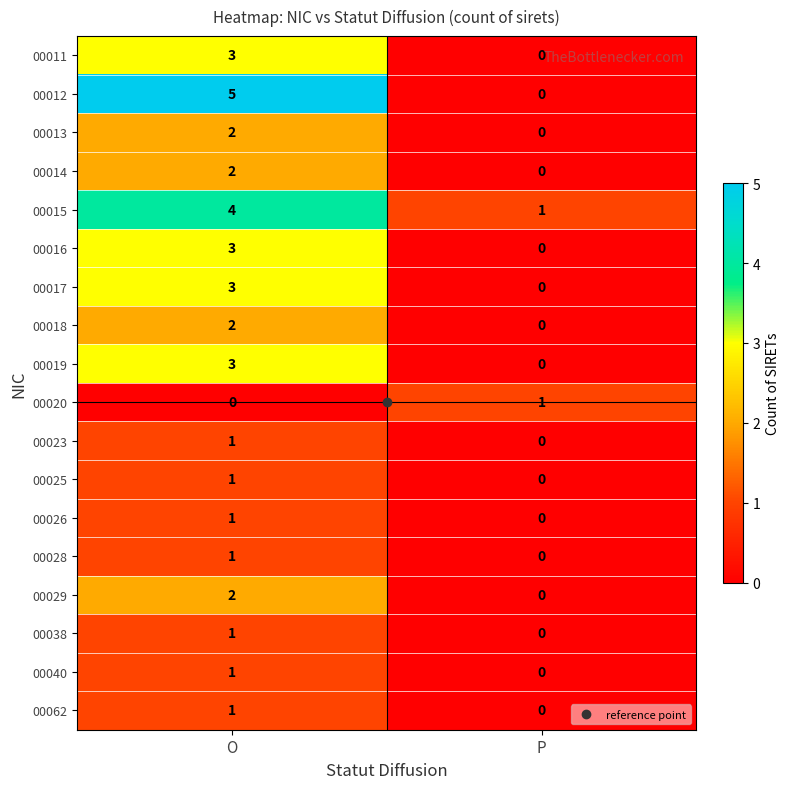

Which series changed the most between O and P?

00012